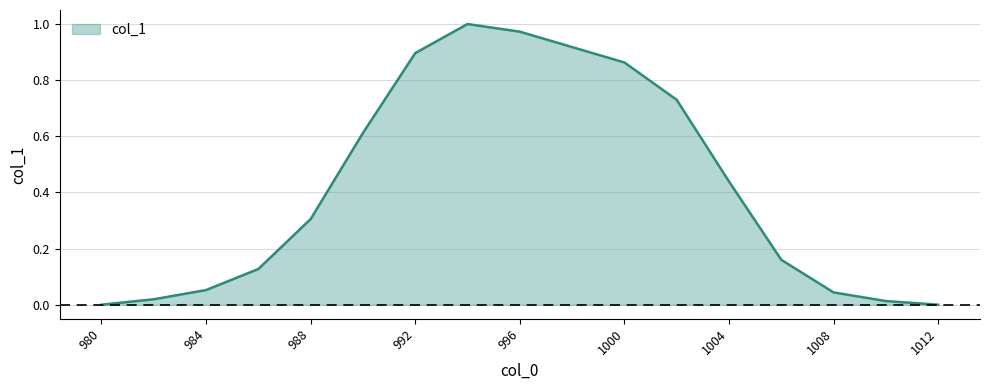

What is the value of the 8th point from the left?

1.0